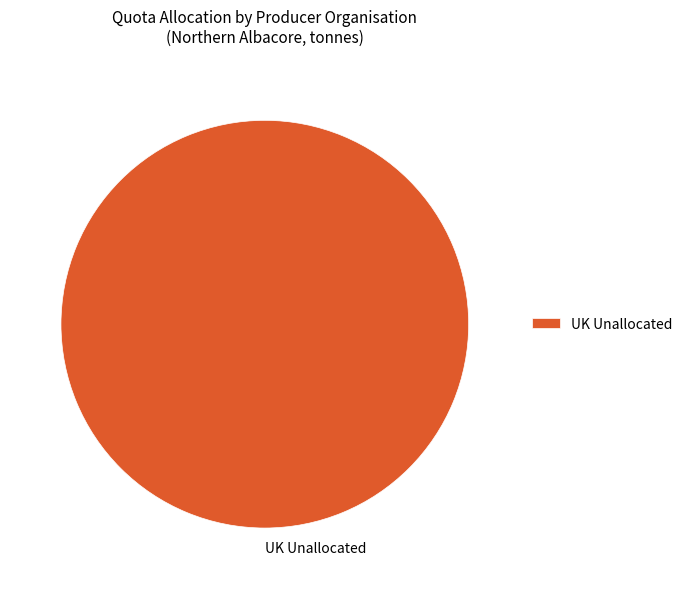

Does UK Unallocated represent more than half of the total?

Yes